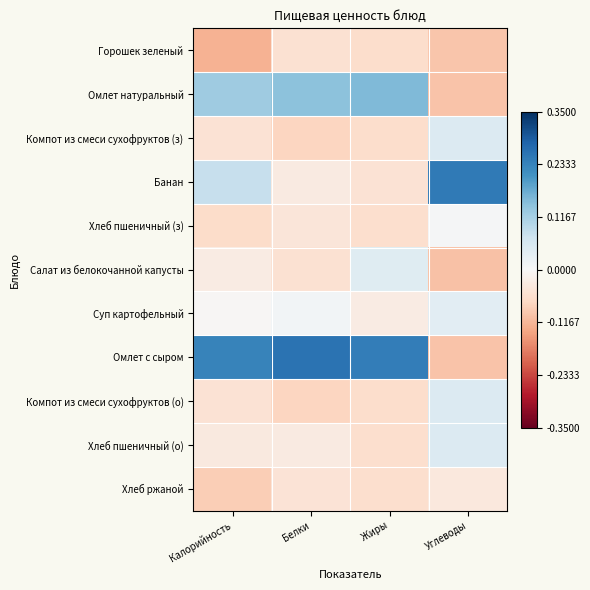

Reading left to right, what are all the values shown in this chart?

Горошек зеленый: Калорийность=-1.2	Белки=-0.5	Жиры=-0.6	Углеводы=-1.0
Омлет натуральный: Калорийность=1.2	Белки=1.4	Жиры=1.5	Углеводы=-1.0
Компот из смеси сухофруктов (з): Калорийность=-0.5	Белки=-0.8	Жиры=-0.6	Углеводы=0.5
Банан: Калорийность=0.8	Белки=-0.3	Жиры=-0.5	Углеводы=2.5
Хлеб пшеничный (з): Калорийность=-0.6	Белки=-0.4	Жиры=-0.6	Углеводы=0.0
Салат из белокочанной капусты: Калорийность=-0.3	Белки=-0.5	Жиры=0.4	Углеводы=-1.0
Суп картофельный: Калорийность=-0.0	Белки=0.1	Жиры=-0.3	Углеводы=0.4
Омлет с сыром: Калорийность=2.3	Белки=2.6	Жиры=2.4	Углеводы=-1.0
Компот из смеси сухофруктов (о): Калорийность=-0.5	Белки=-0.8	Жиры=-0.6	Углеводы=0.5
Хлеб пшеничный (о): Калорийность=-0.3	Белки=-0.3	Жиры=-0.6	Углеводы=0.5
Хлеб ржаной: Калорийность=-0.9	Белки=-0.5	Жиры=-0.6	Углеводы=-0.4